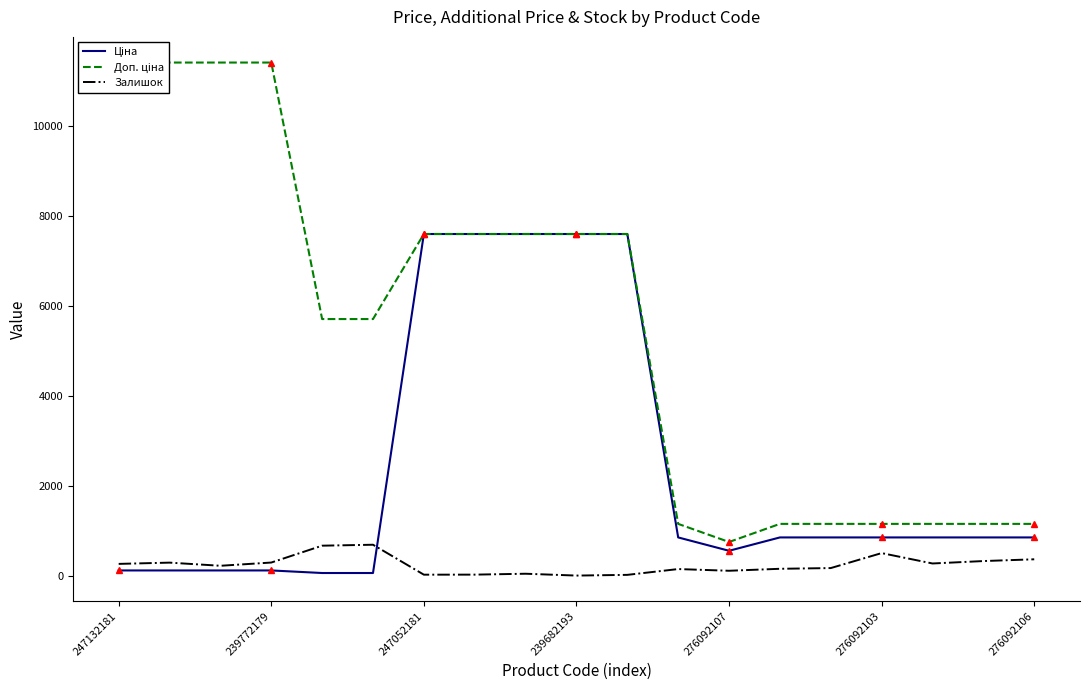

How many intersections are there between Залишок and Ціна?

1